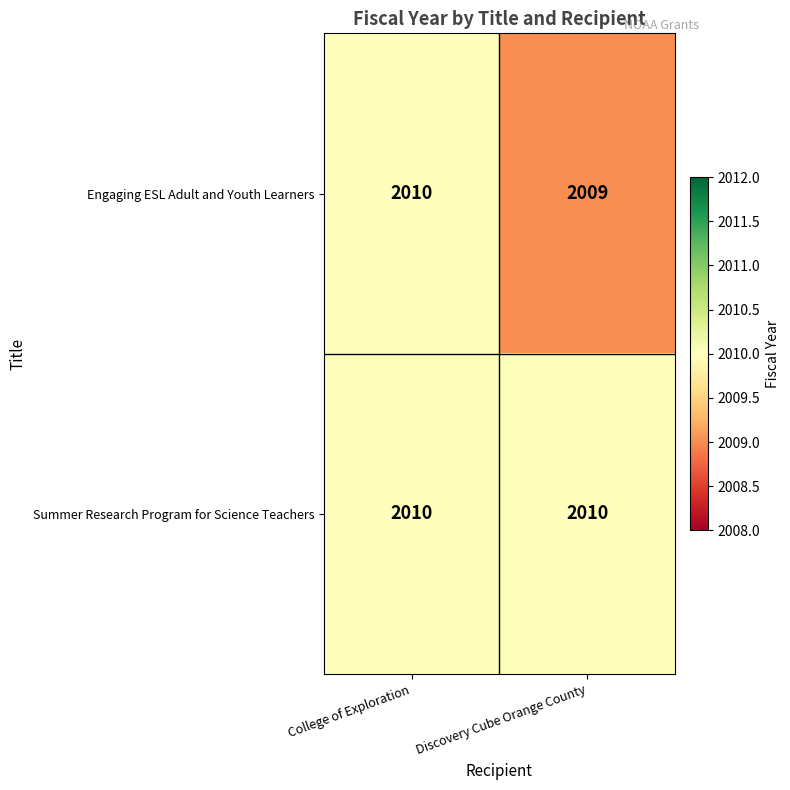

What is the sum of the Engaging ESL Adult and Youth Learners values at College of Exploration and Discovery Cube Orange County?

4019